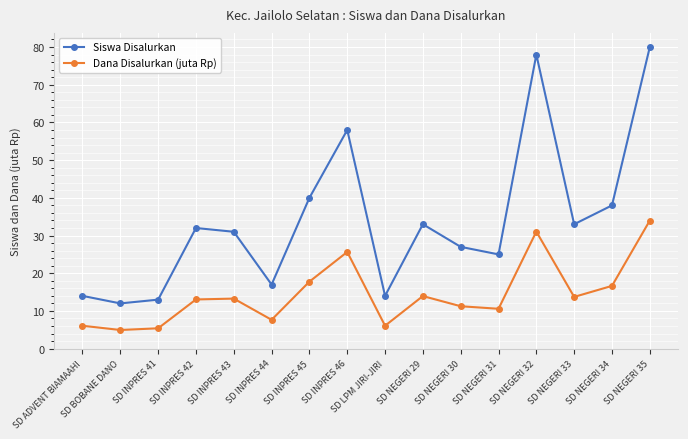

What is the minimum value shown in the chart?

5.0